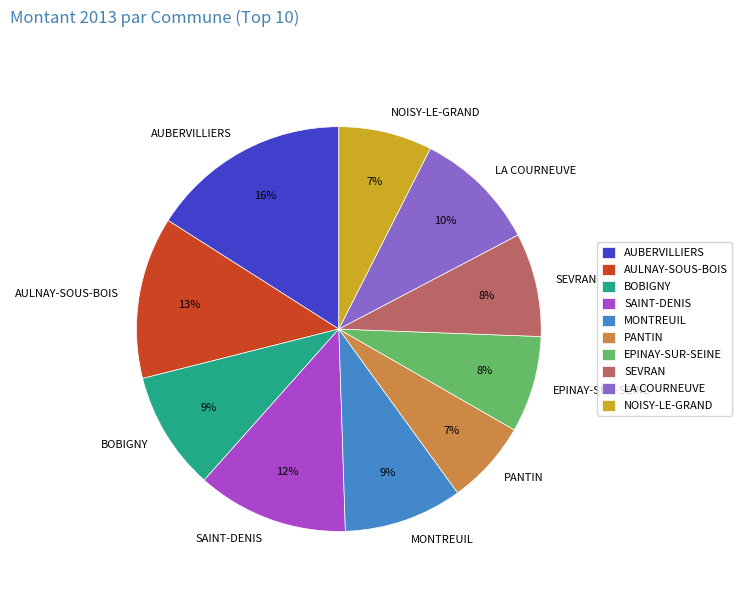

To the nearest percent, what is the combined percentage of EPINAY-SUR-SEINE and LA COURNEUVE?

18%